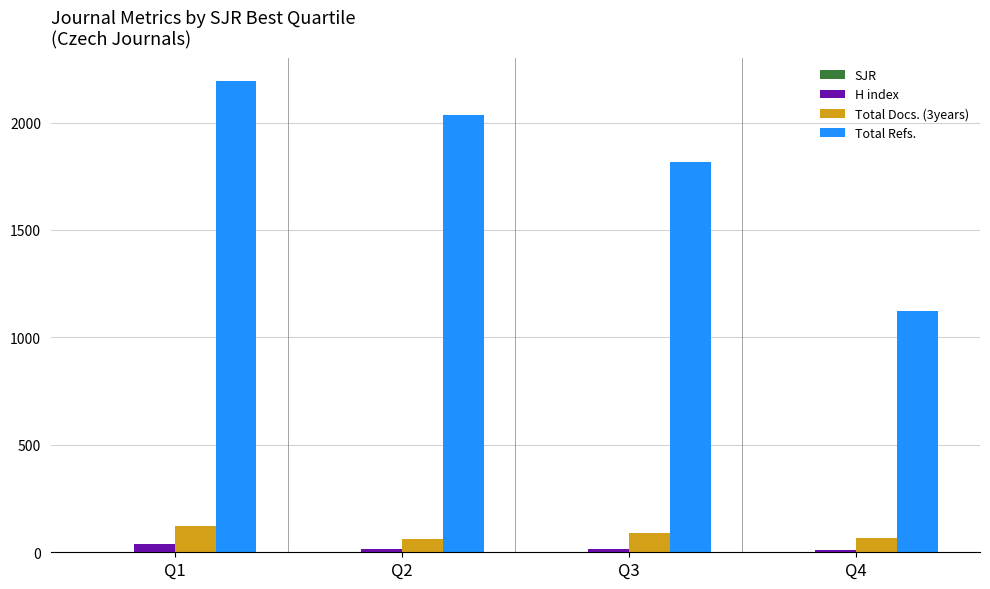

What is the sum of all Total Docs. (3years) values?

339.7